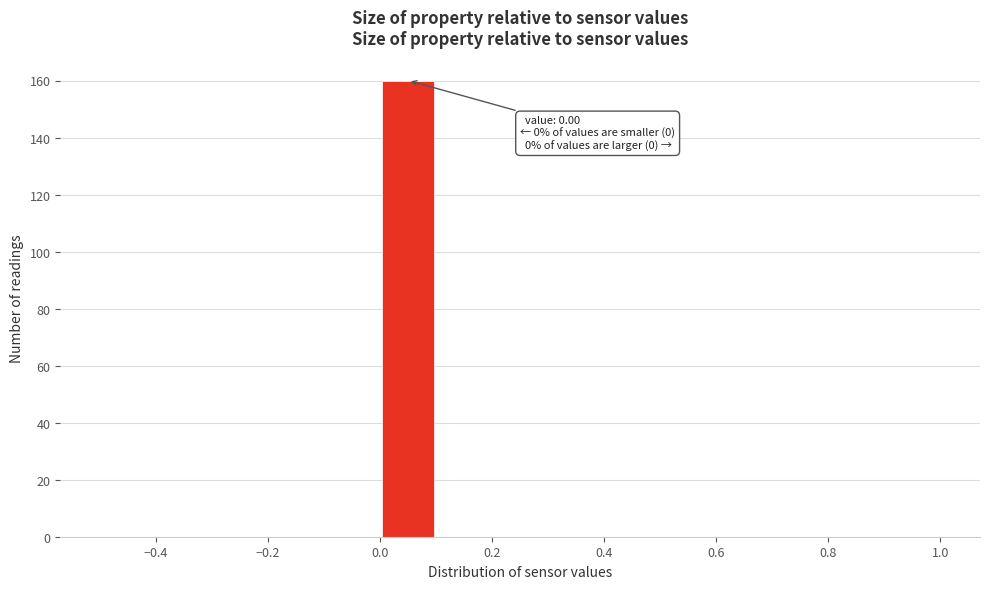

Over which range of the x-axis is the bar tallest?

0.0 to 0.1